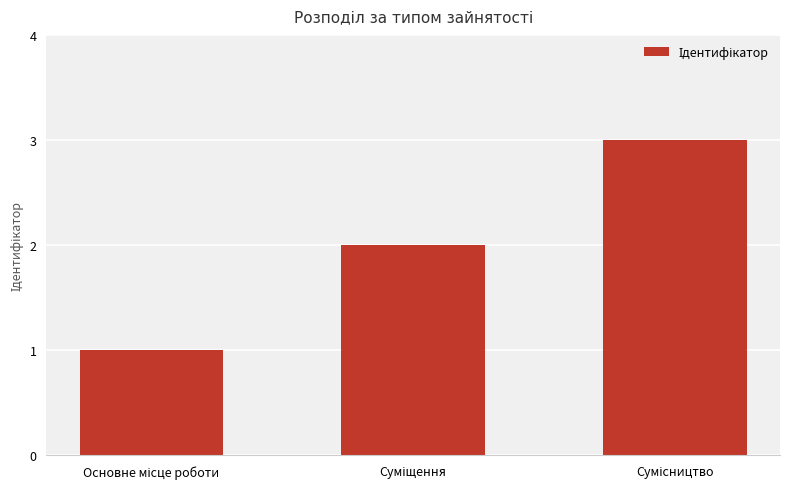

What is the greatest value displayed?

3